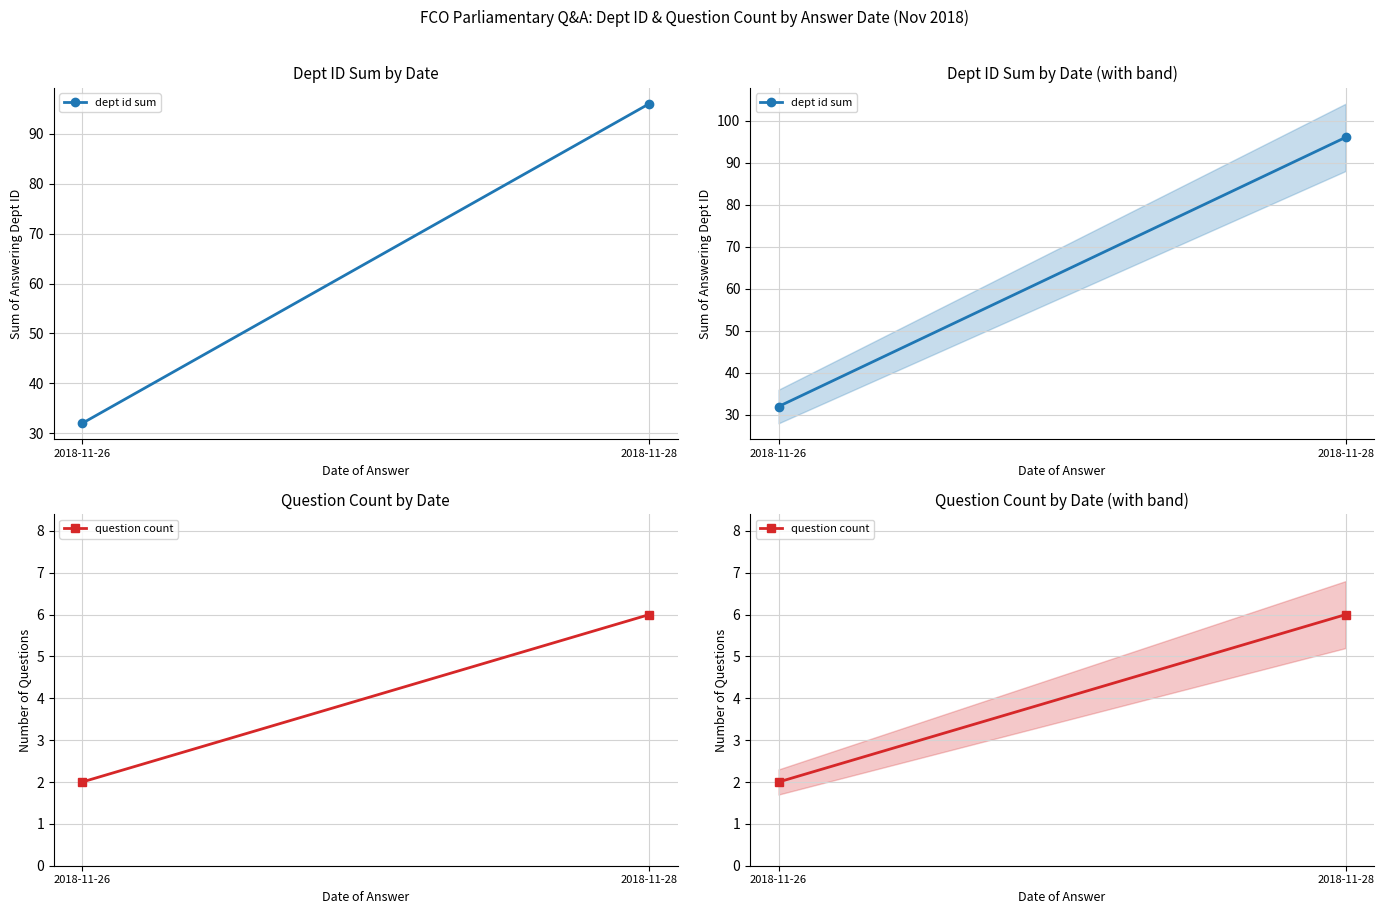

What is the difference between the maximum and minimum values in the question count series?

4